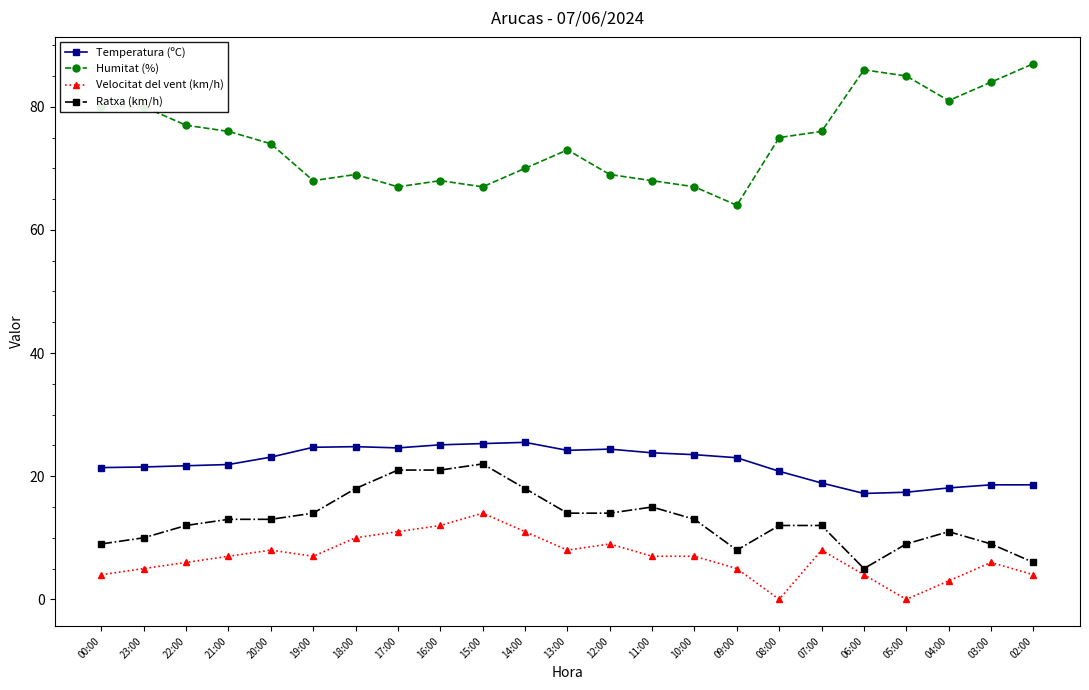

The value of Temperatura (ºC) at 17:00 is 24.6. True or false?

True